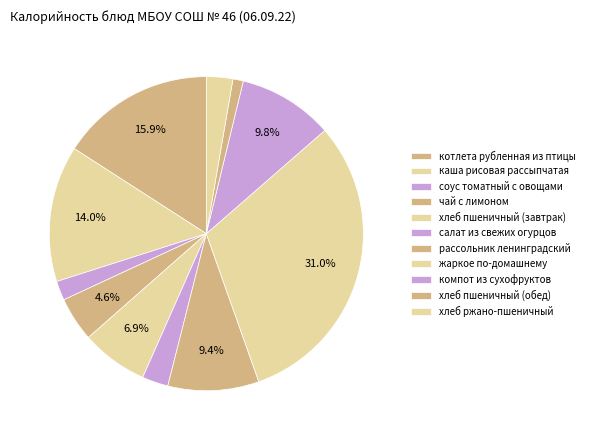

Count the number of slices in the pie.

11